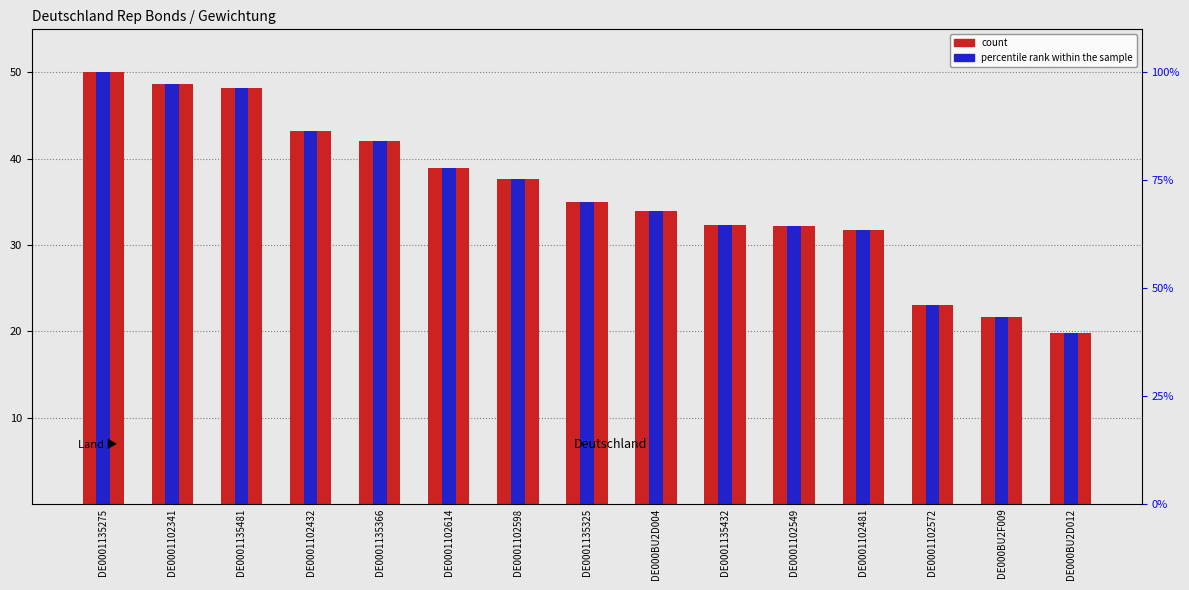

Is the value of count at DE0001102549 greater than the value of percentile rank within the sample at DE0001102341?

No